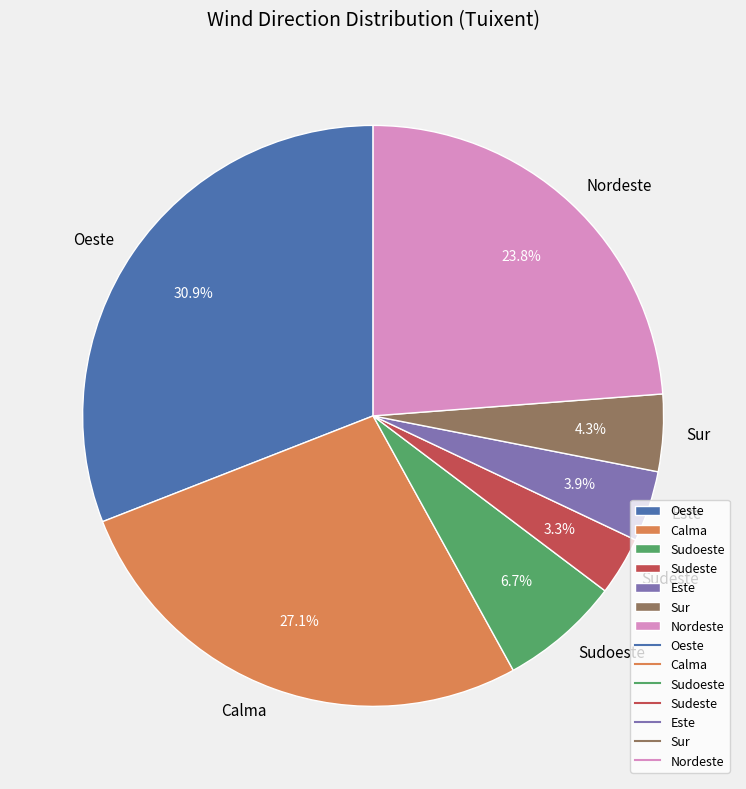

What portion of the pie excludes Oeste?

69.1%